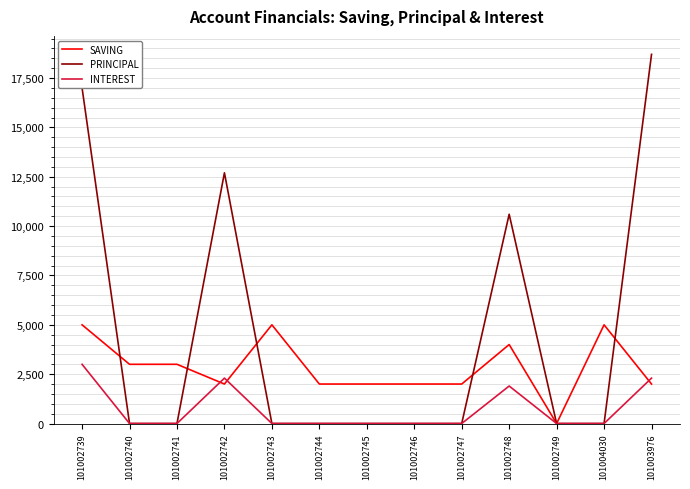

Does the chart have visible grid lines?

Yes